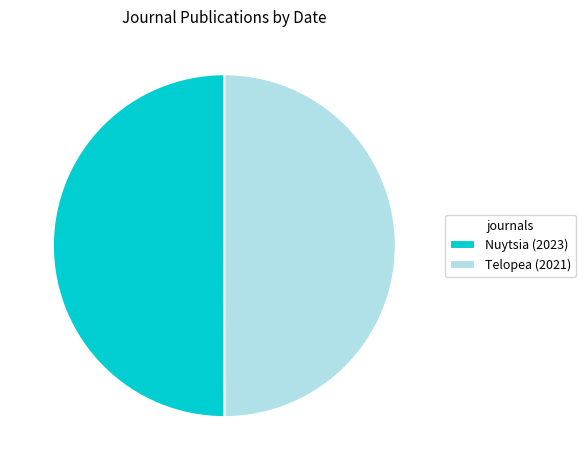

Count the number of slices in the pie.

2